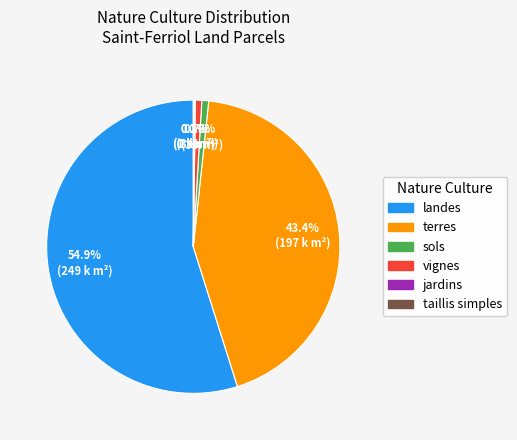

Which has a higher value, sols or terres?

terres